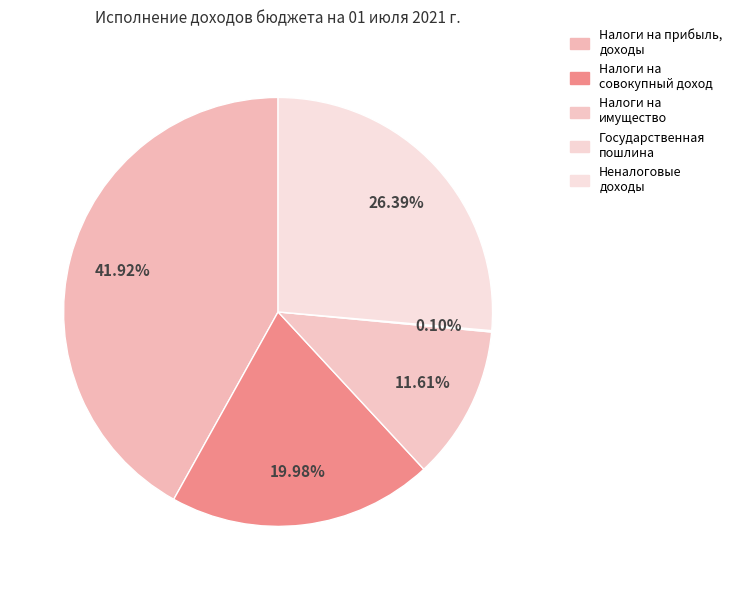

Rank the categories by value from lowest to highest.

ГОСУДАРСТВЕННАЯ ПОШЛИНА, НАЛОГИ НА ИМУЩЕСТВО, НАЛОГИ НА СОВОКУПНЫЙ ДОХОД, НЕНАЛОГОВЫЕ ДОХОДЫ, НАЛОГИ НА ПРИБЫЛЬ, ДОХОДЫ